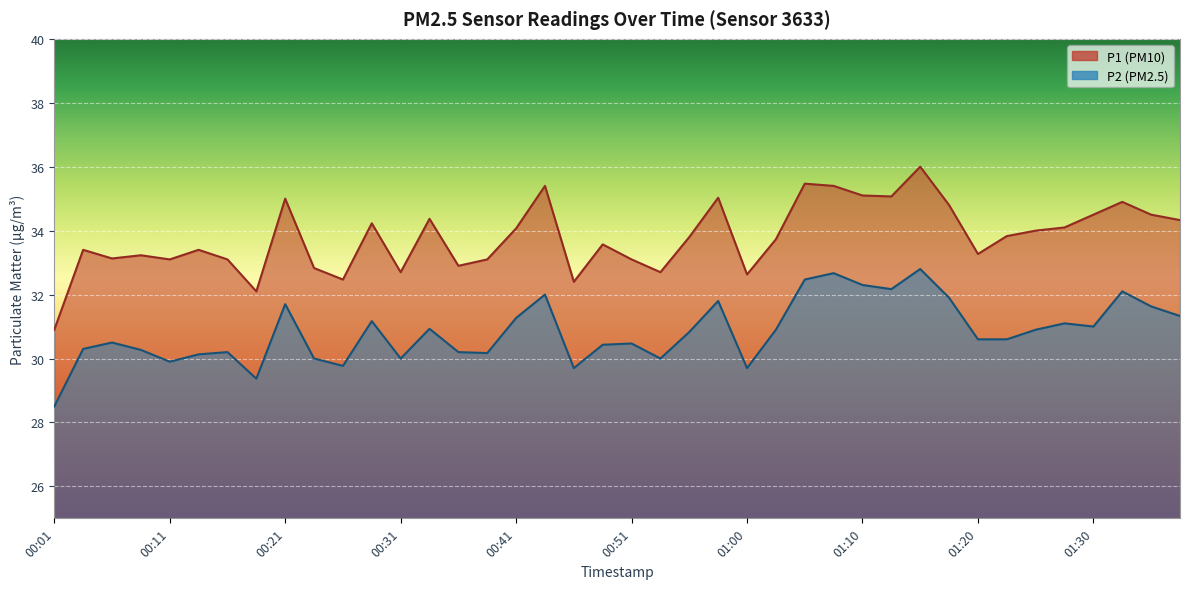

How many distinct data groups are displayed?

2